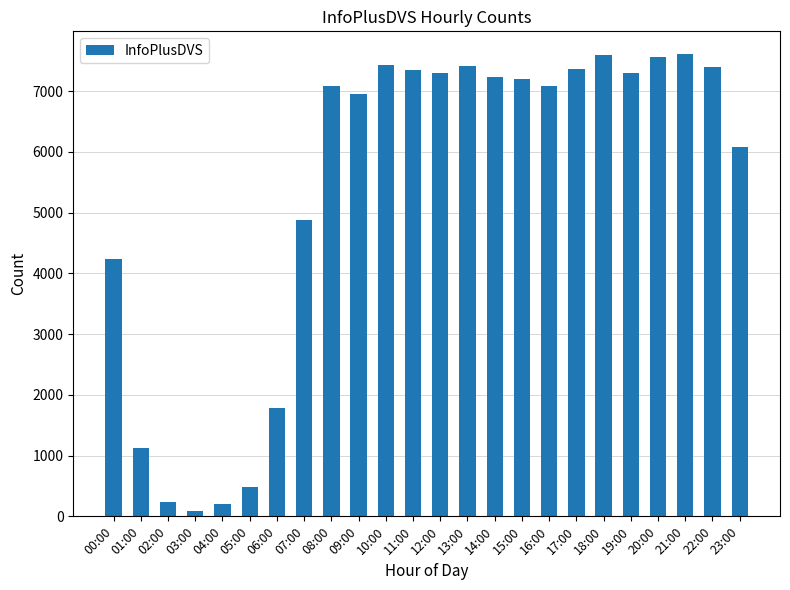

What is the sum of the values at 15:00 and 16:00?

14296